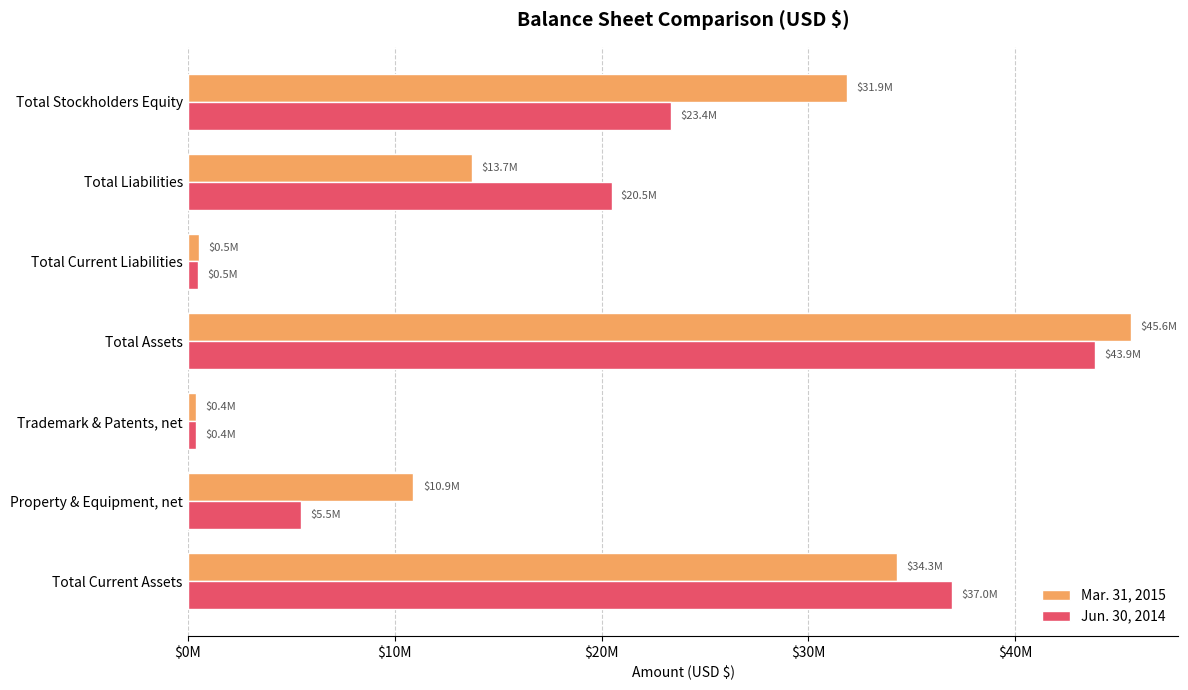

List the labels in order of Mar. 31, 2015 value, smallest first.

Trademark & Patents, net, Total Current Liabilities, Property & Equipment, net, Total Liabilities, Total Stockholders Equity, Total Current Assets, Total Assets